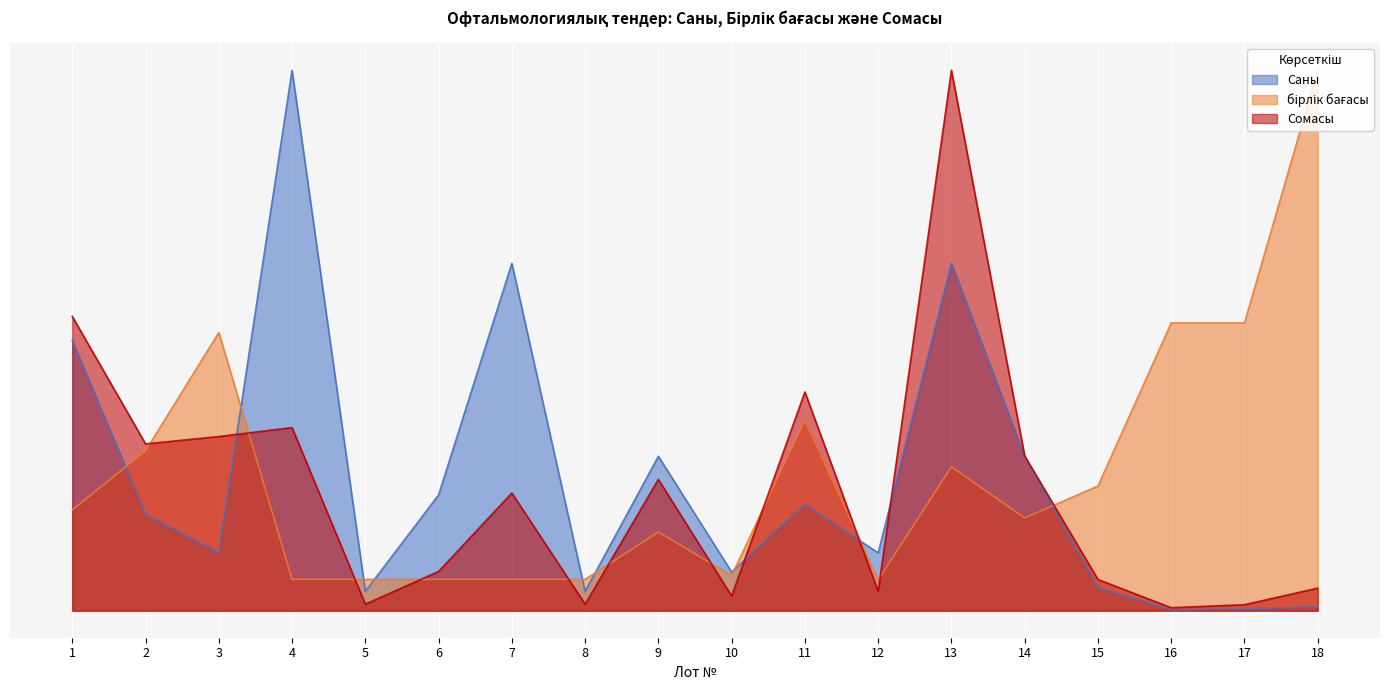

Reading left to right, transcribe all the data shown in this chart.

Саны: 0.5	0.2	0.1	1.0	0.0	0.2	0.6	0.0	0.3	0.1	0.2	0.1	0.6	0.3	0.0	0.0	0.0	0.0
бірлік бағасы: 0.2	0.3	0.5	0.1	0.1	0.1	0.1	0.1	0.1	0.1	0.4	0.1	0.3	0.2	0.2	0.5	0.5	1.0
Сомасы: 0.5	0.3	0.3	0.3	0.0	0.1	0.2	0.0	0.2	0.0	0.4	0.0	1.0	0.3	0.1	0.0	0.0	0.0